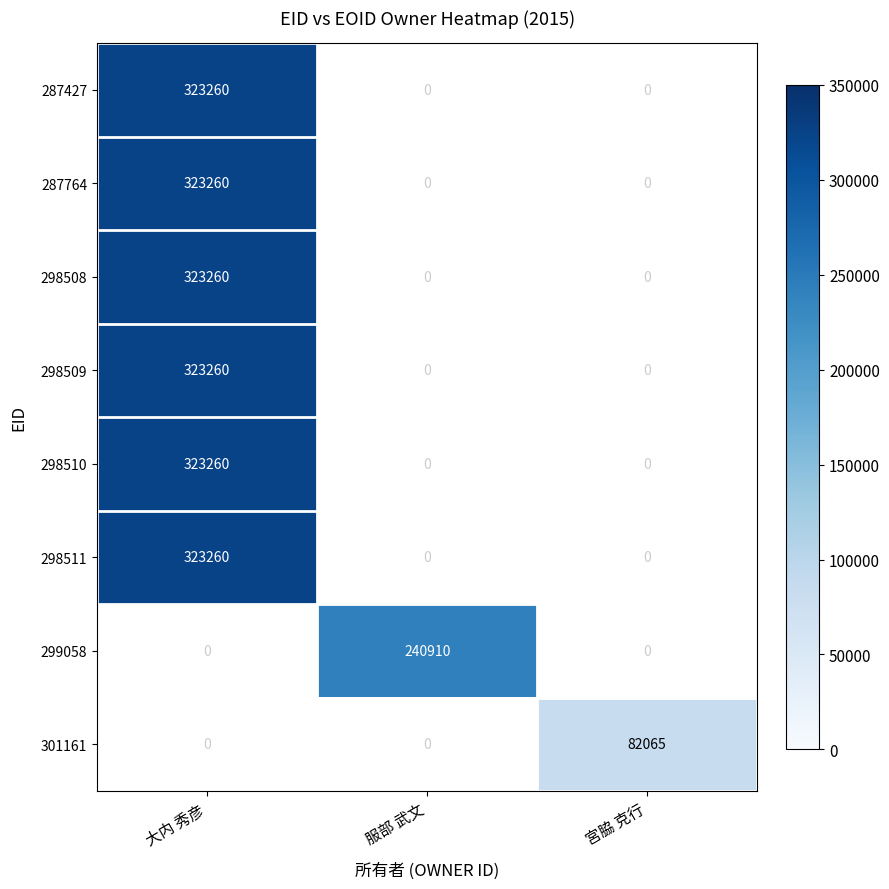

The value of 298509 at 大内 秀彦 is 448338. True or false?

False